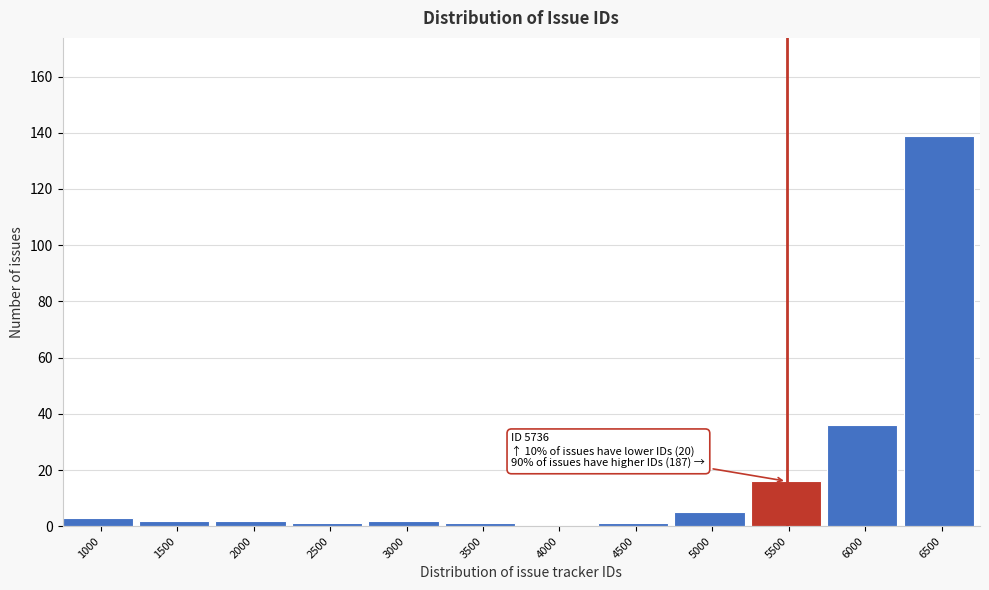

Reading right to left, list all the values displayed in this chart.

6500=139	6000=36	5500=16	5000=5	4500=1	4000=0	3500=1	3000=2	2500=1	2000=2	1500=2	1000=3